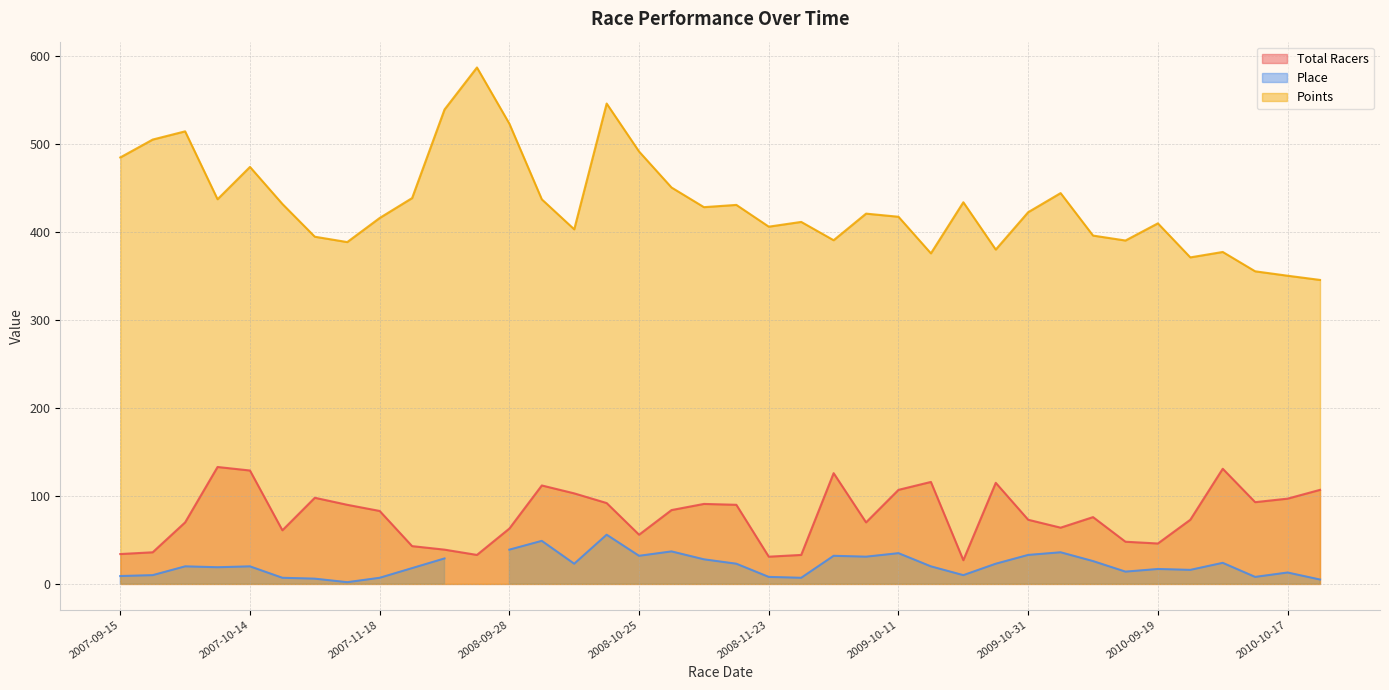

Where is the first local minimum for Points?

2007-10-7